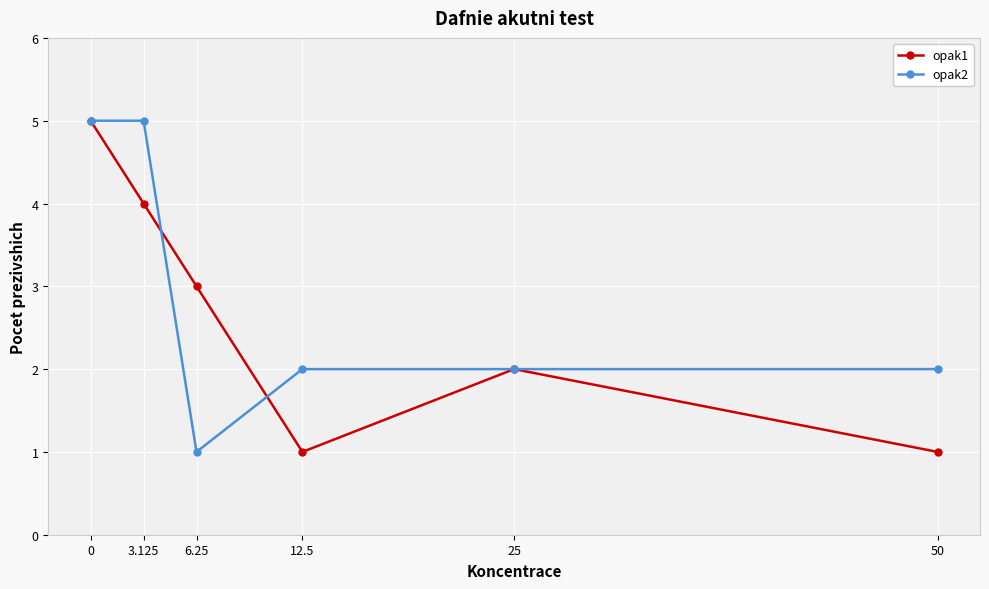

What is the average value of the opak2 series?

3